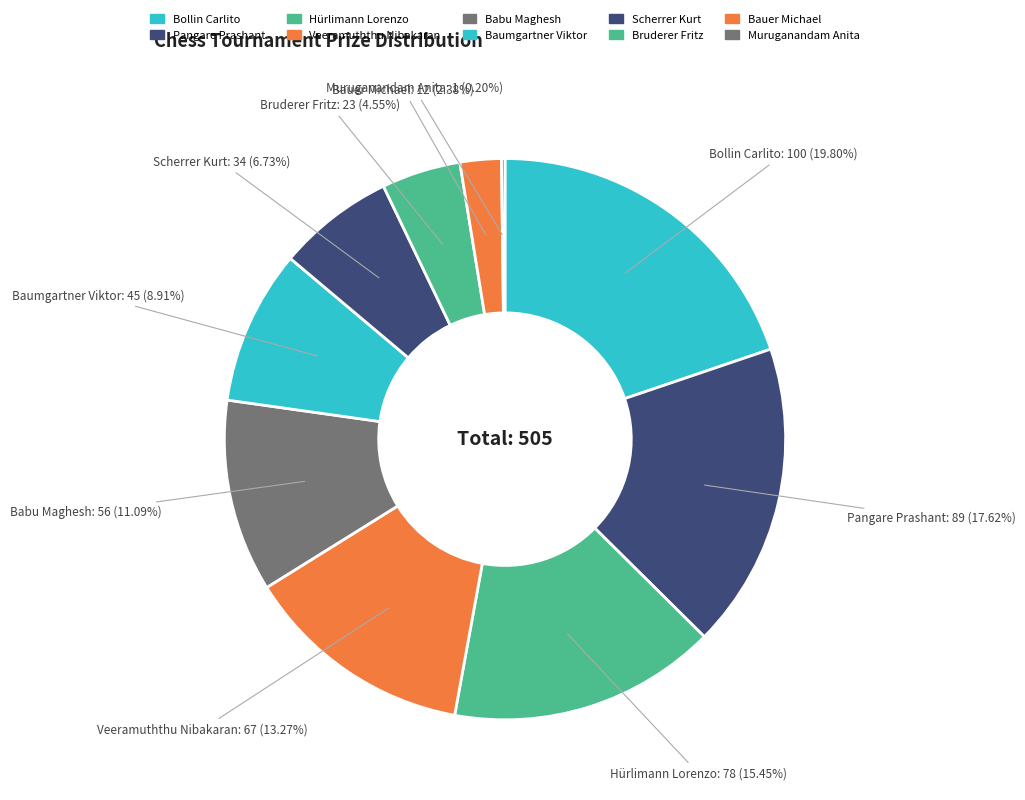

How much of the chart is everything except Babu Maghesh?

88.9%